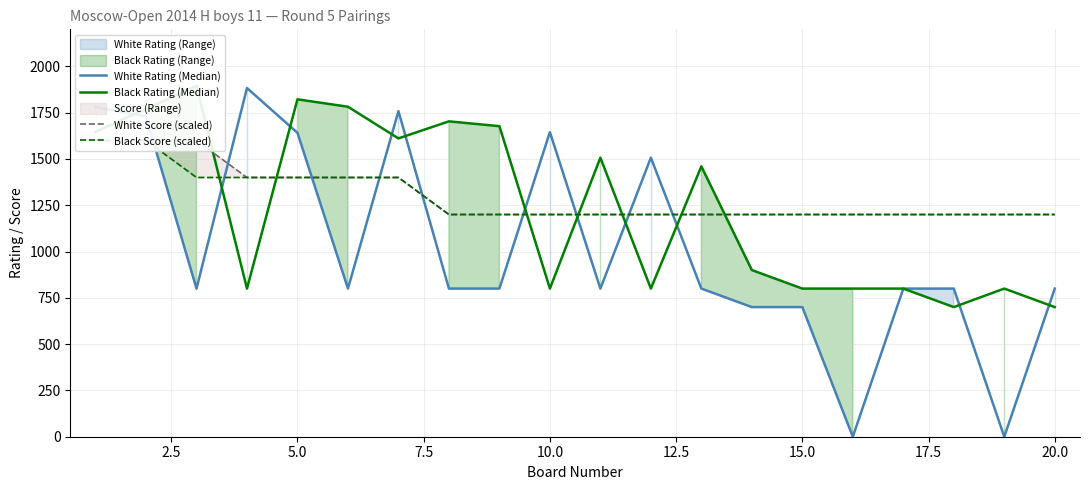

How many interior local peaks does the Black Rating (Median) series have?

6